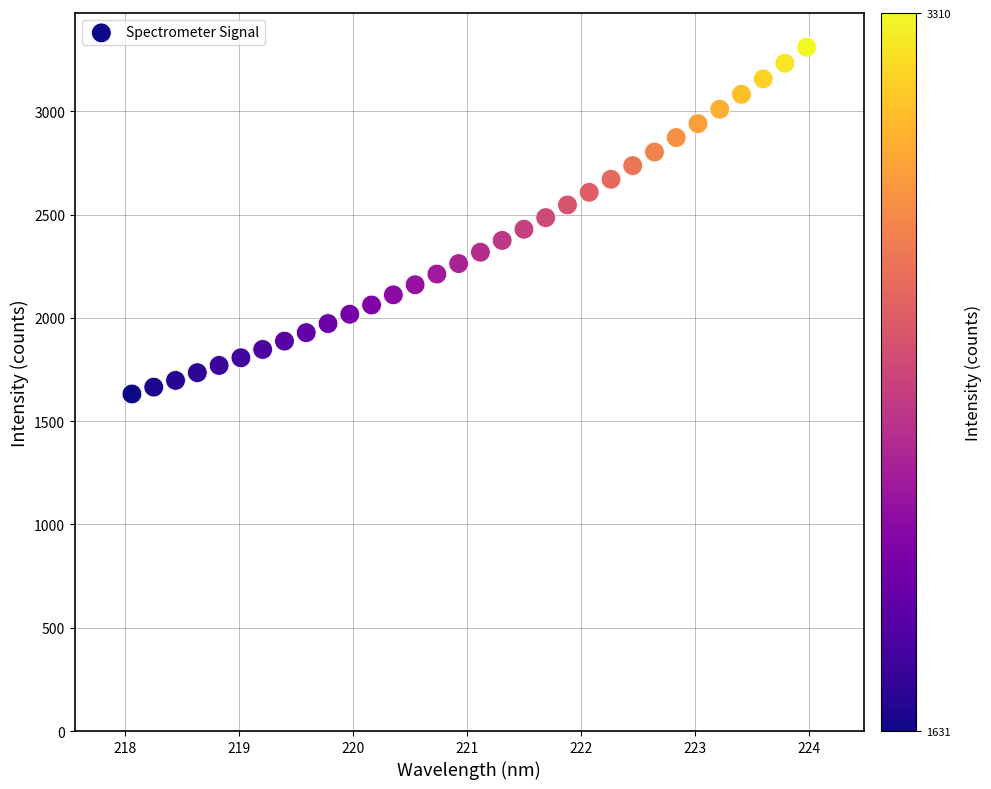

What is the range of Y values (max minus min)?

1678.4